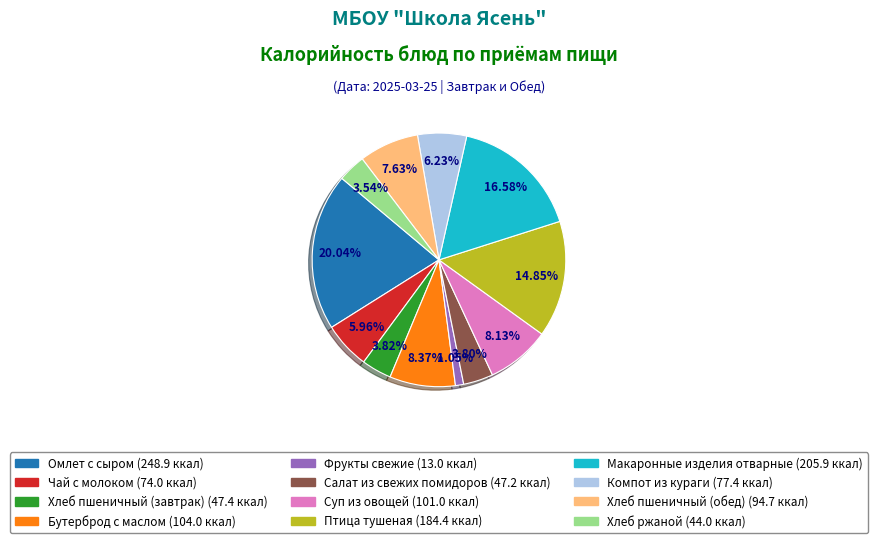

What percentage is the Бутерброд с маслом slice, to the nearest percent?

8%